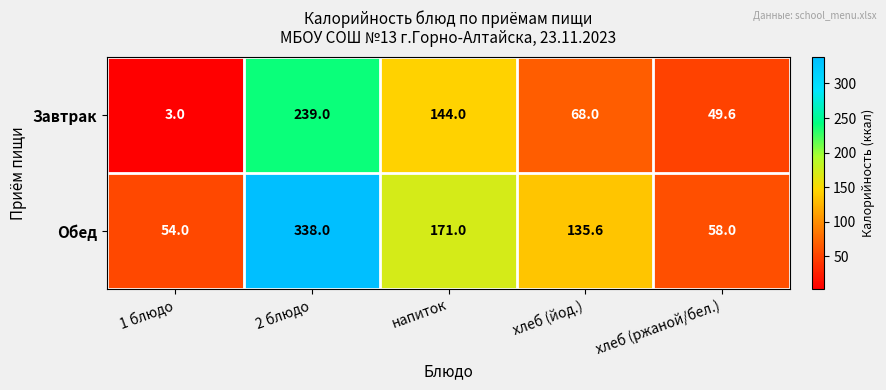

The Завтрак series shows 13.6 at хлеб (йод.). True or false?

False